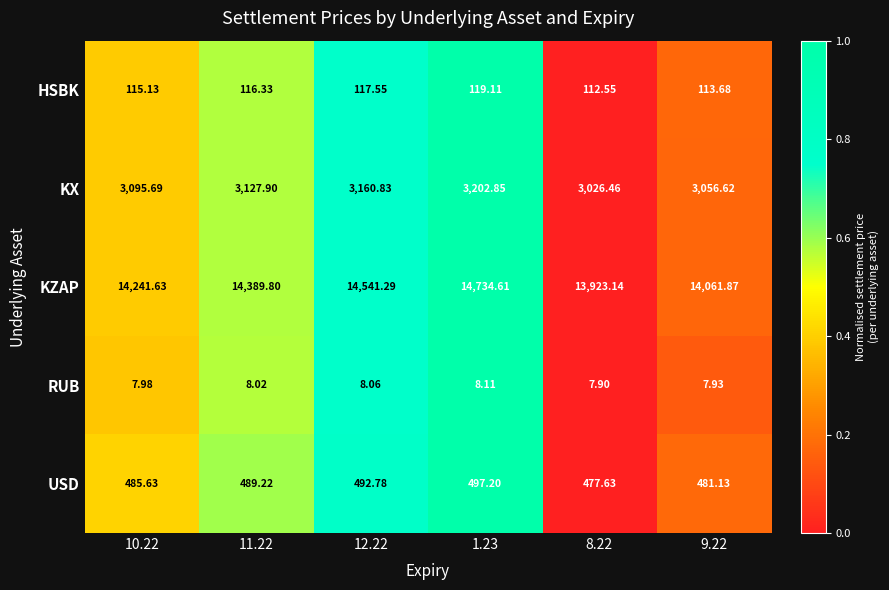

At 11.22, list the series in order from smallest to largest.

RUB, HSBK, USD, KX, KZAP